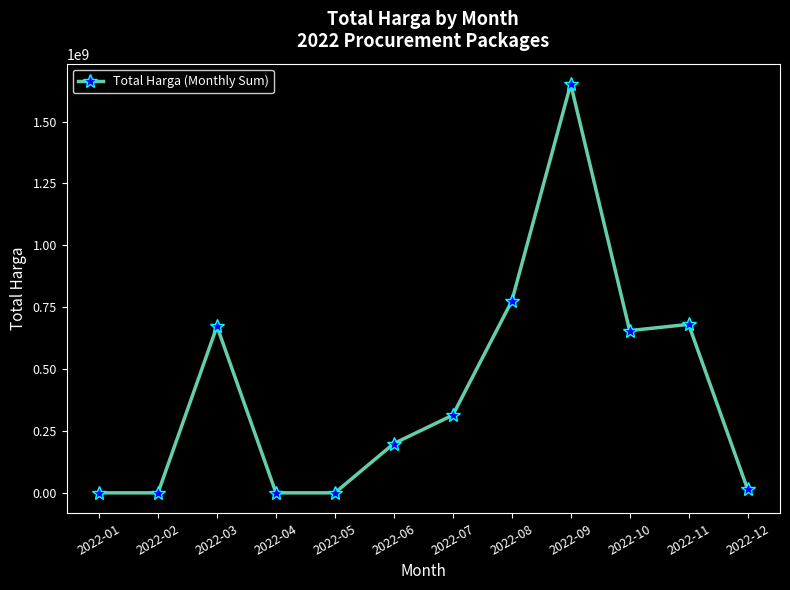

What is the difference between the second highest and second lowest values?

774396780